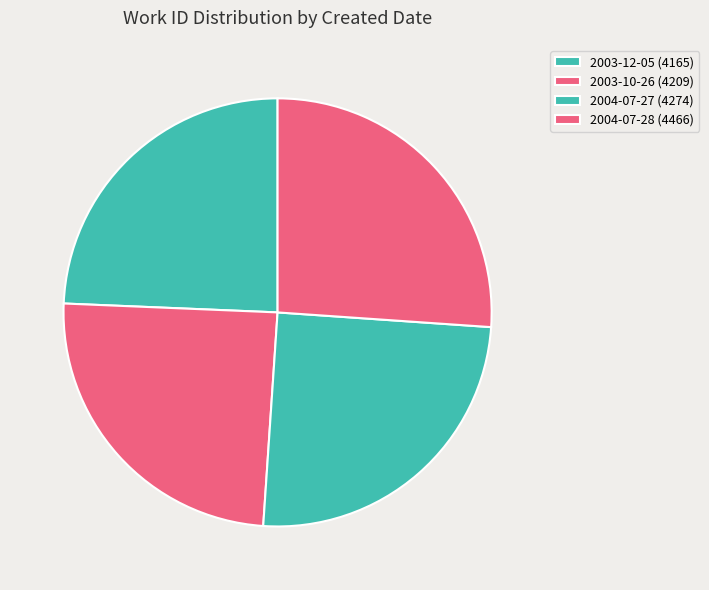

How many segments does this pie chart have?

4